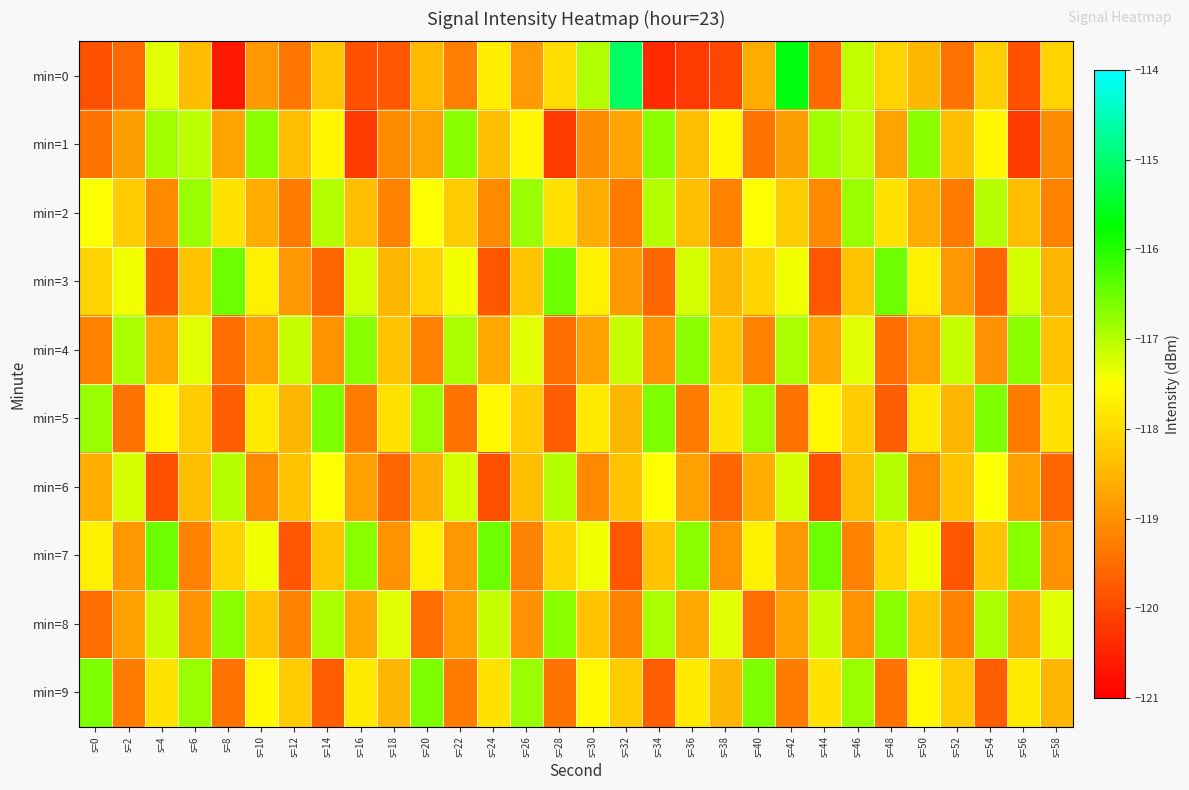

At s=36, list the series in order from largest to smallest.

min=4, min=7, min=3, min=9, min=2, min=1, min=8, min=6, min=5, min=0